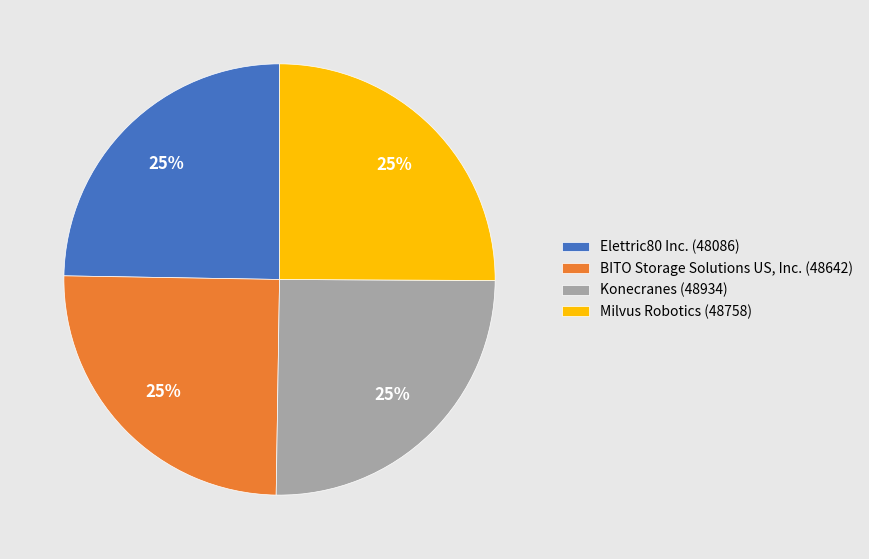

What percentage is the Elettric80 Inc. (48086) slice, to the nearest percent?

25%